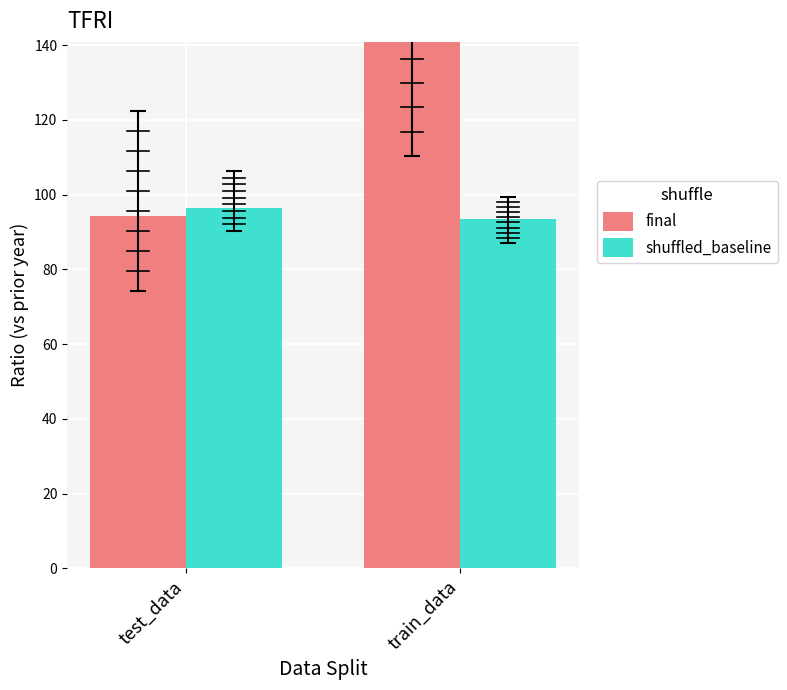

How many values in the shuffled_baseline series are below 96?

1